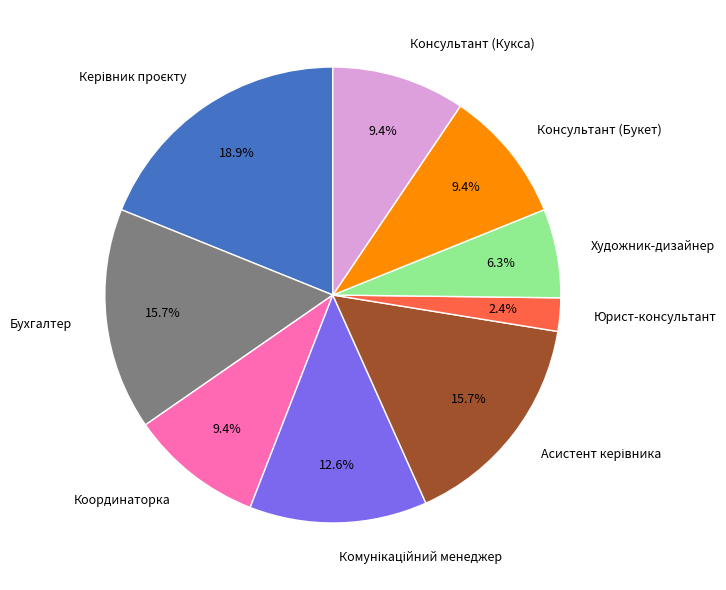

Approximately how many times larger is the value at Консультант (Кукса) compared to Художник-дизайнер?

1.5